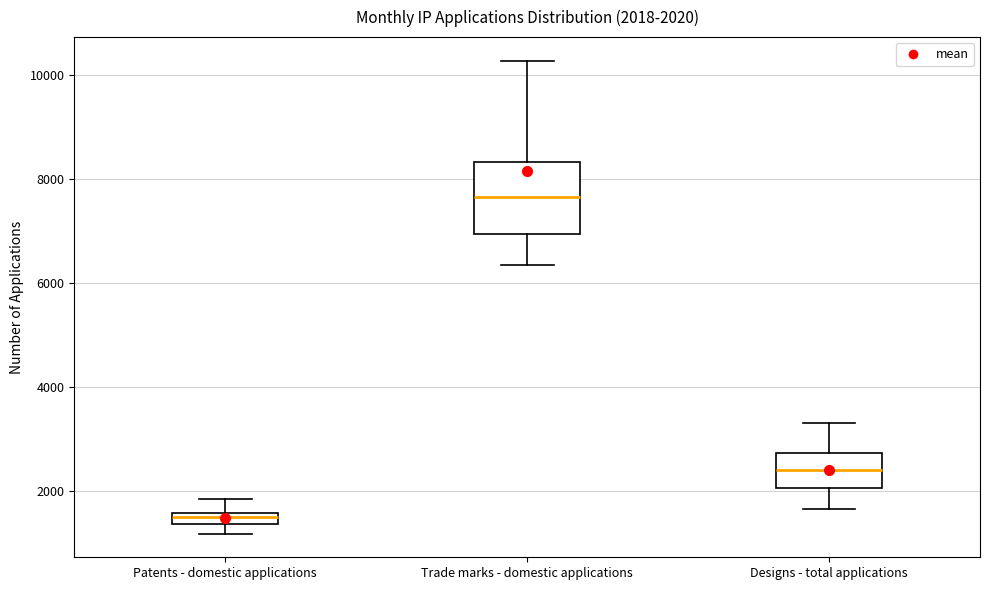

Which box's median line is the lowest?

Patents - domestic applications